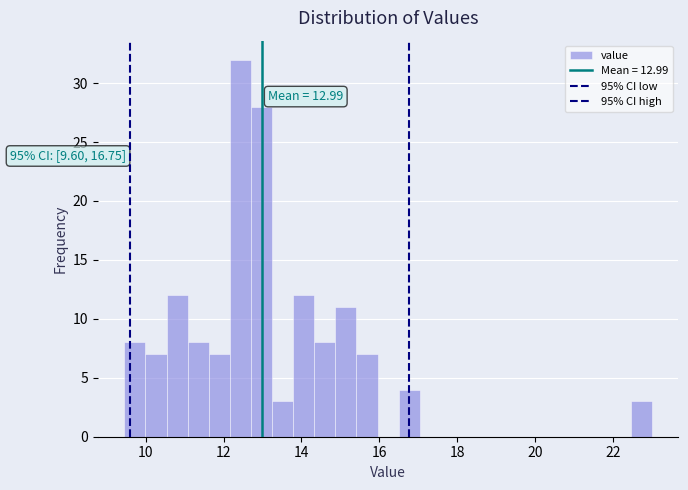

Around what value on the x-axis is the tallest bar? Give the approximate position of its centre, as read against the axis.

12.4